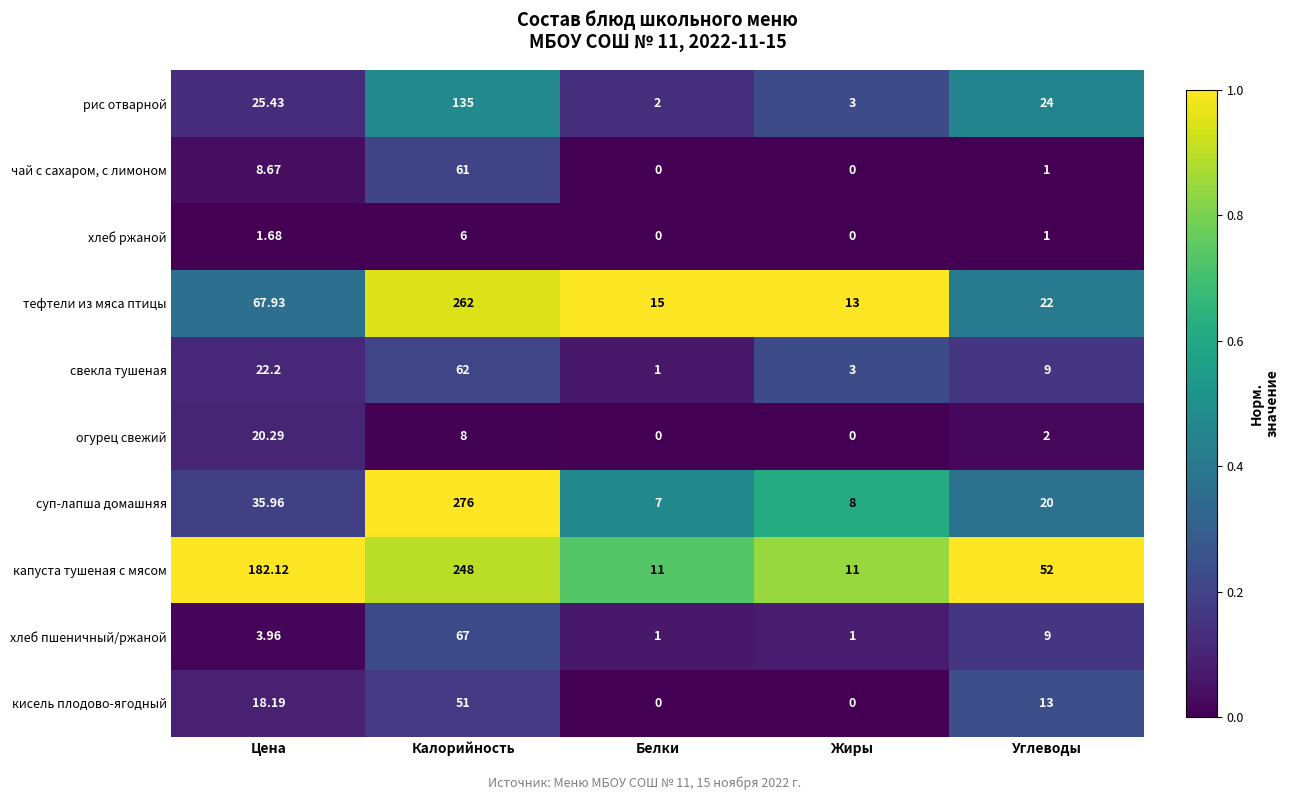

At which label does хлеб ржаной first exceed 1?

Цена